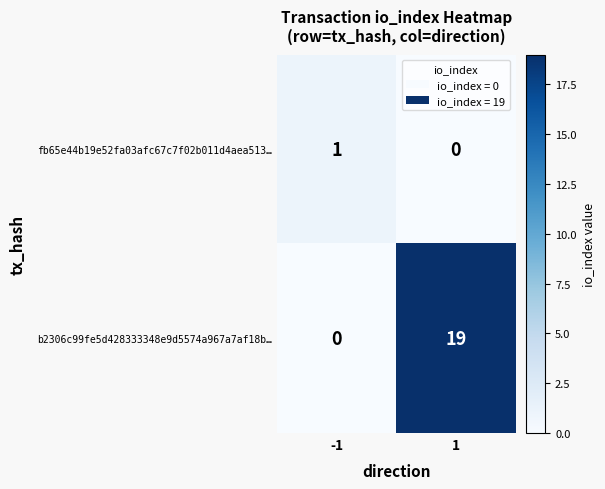

Is it true that fb65e44b19e52fa03afc67c7f02b011d4aea513… equals 0 at 1?

True